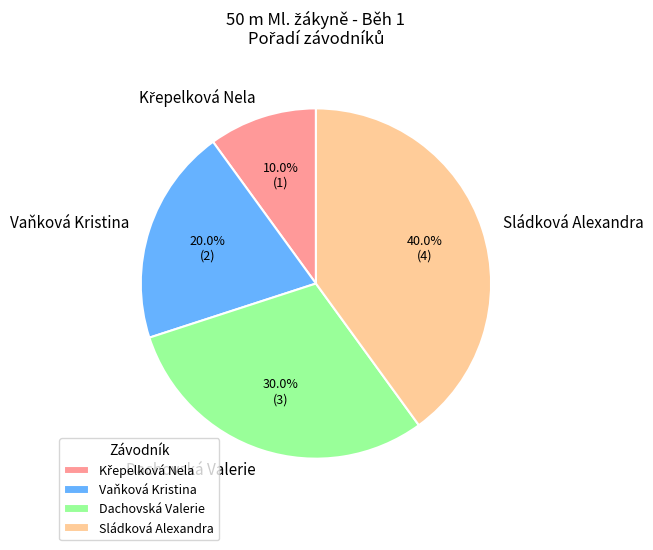

Which slice is the largest?

Sládková Alexandra